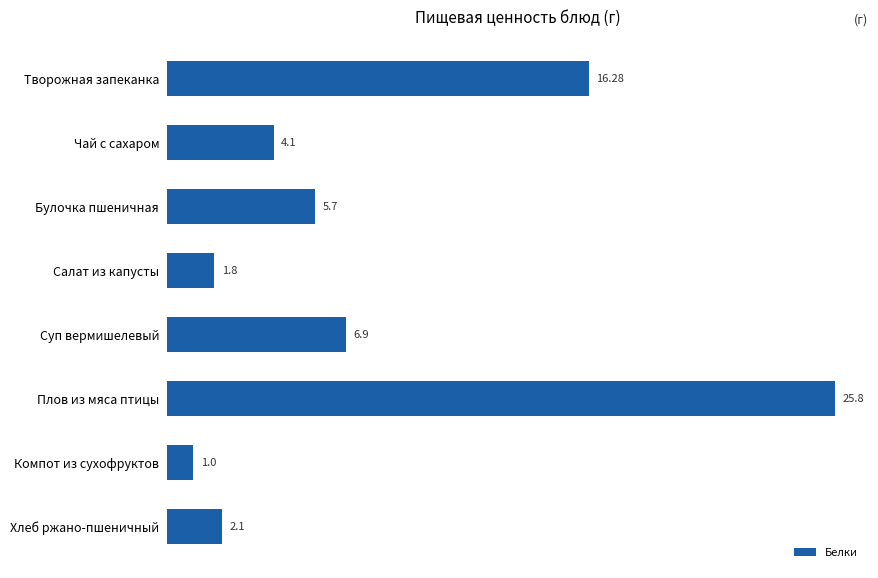

What is the greatest value displayed?

25.8